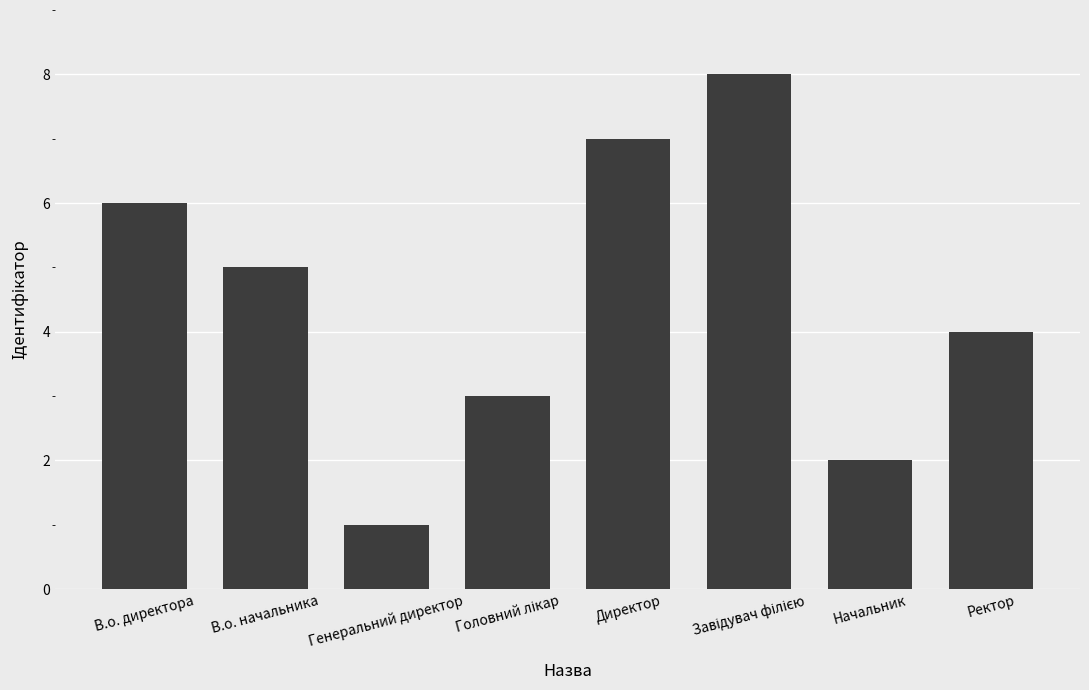

What is the value of the 8th bar from the left?

4